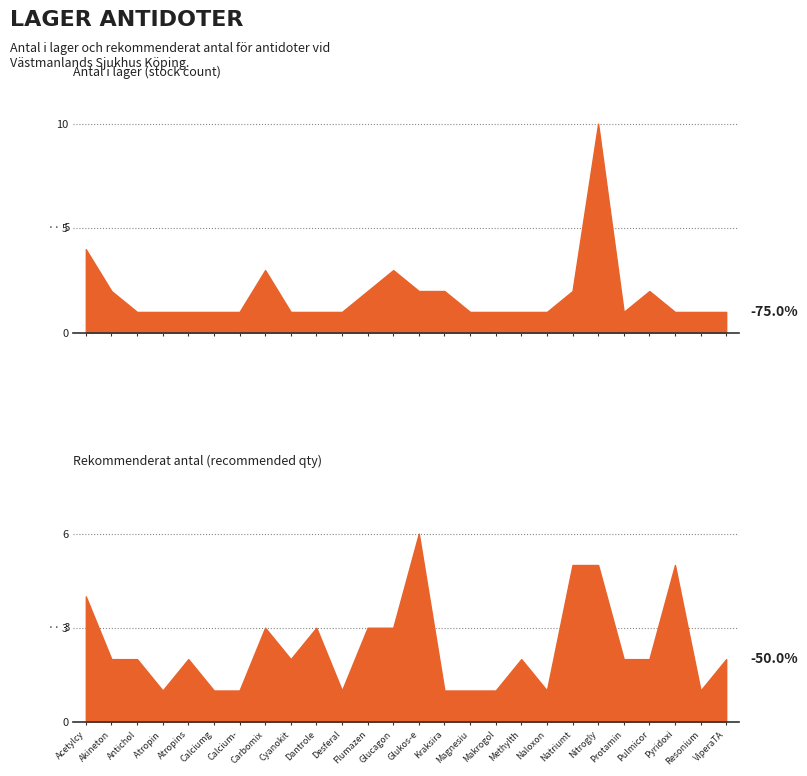

Is it true that Rekommenderat antal equals 1 at Naloxon?

True